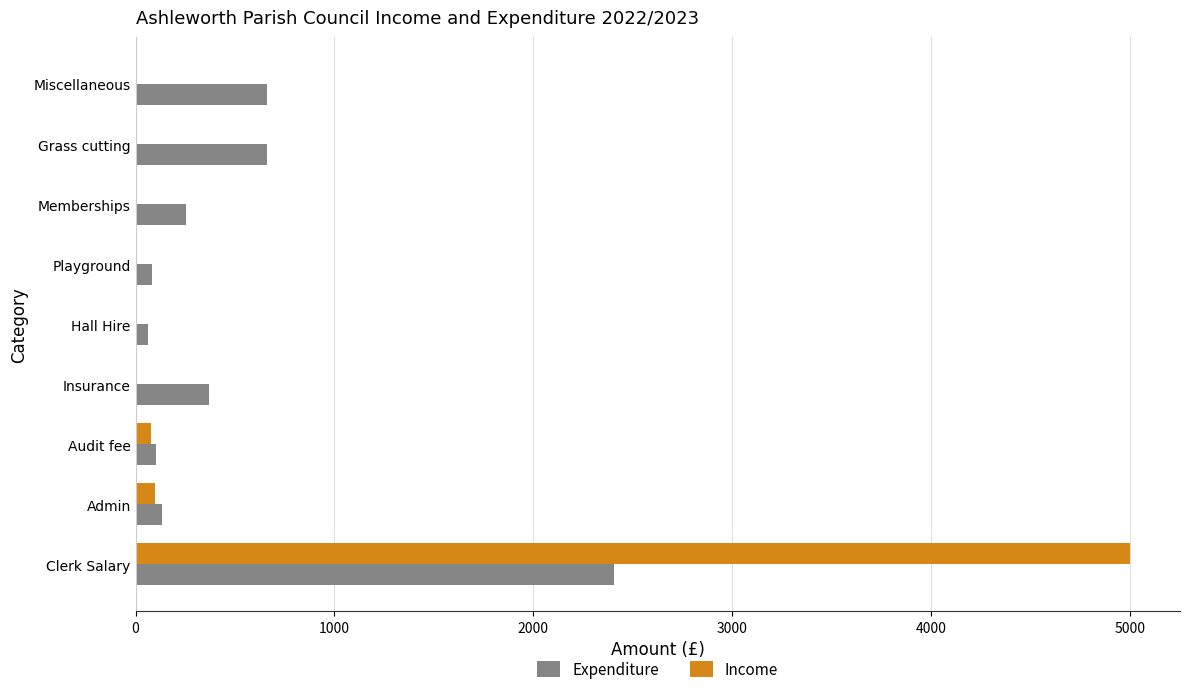

What is the sum of all Income values?

5177.7